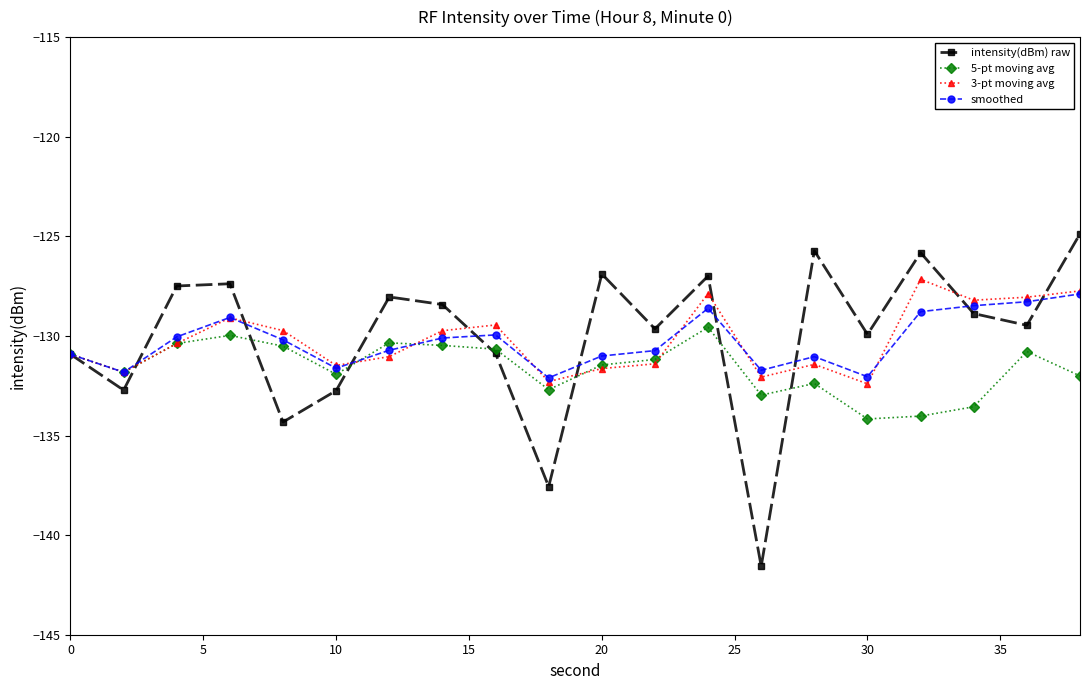

Is this an area chart (filled region under the line)?

No